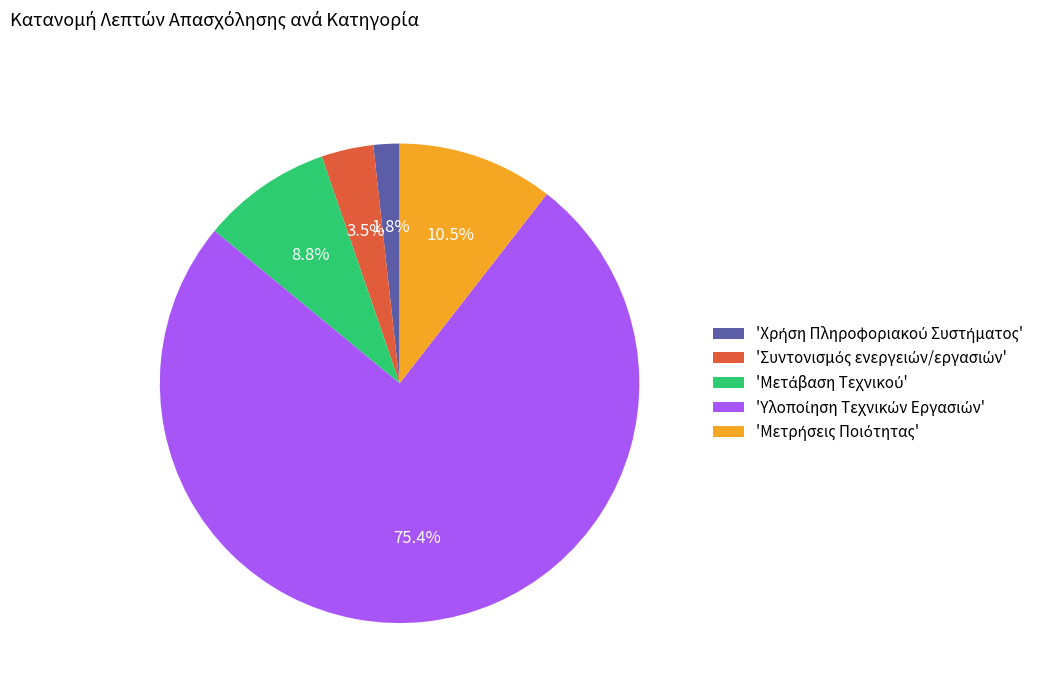

Is there any slice that represents more than half of the pie?

Yes